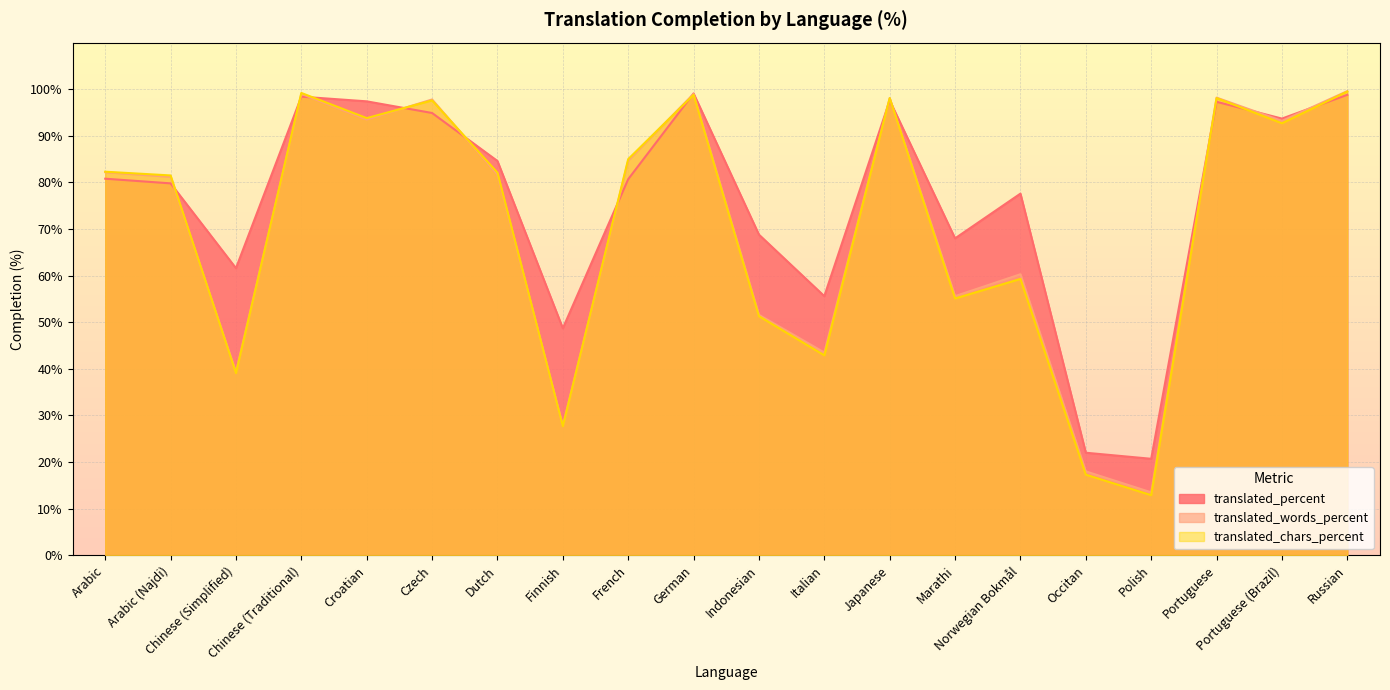

Which series has the largest range (max minus min)?

translated_chars_percent